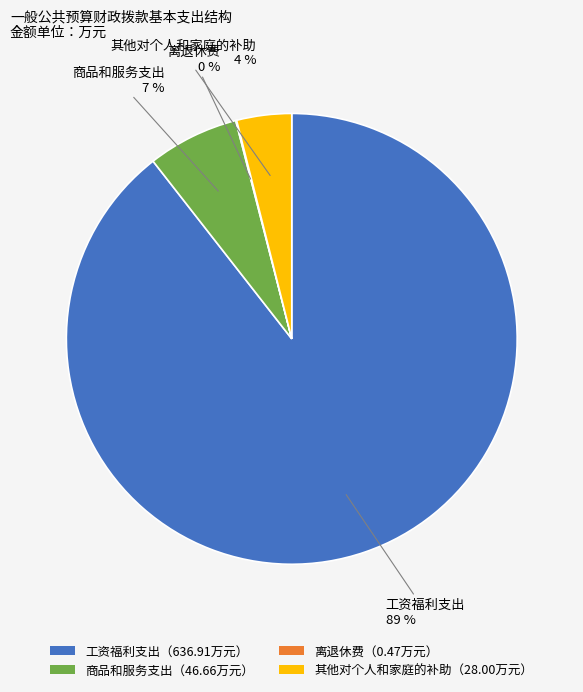

Which slice is the largest?

工资福利支出（636.91万元）